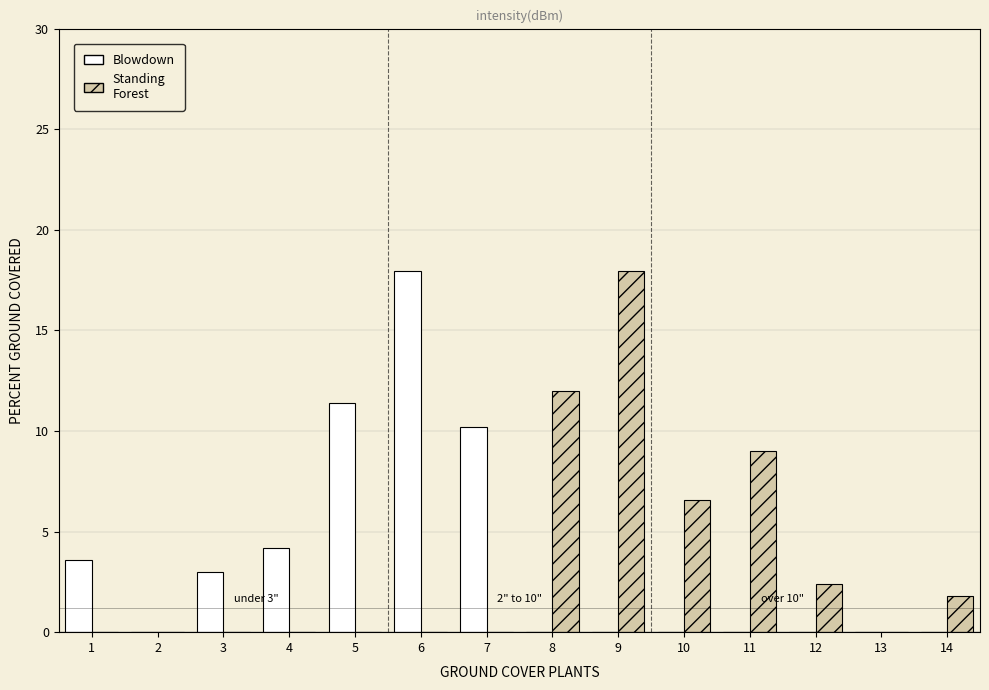

Reading left to right, list all the values displayed in this chart.

Blowdown: 1=3.6	2=0.0	3=3.0	4=4.2	5=11.4	6=18.0	7=10.2	8=0.0	9=0.0	10=0.0	11=0.0	12=0.0	13=0.0	14=0.0
Standing Forest: 1=0.0	2=0.0	3=0.0	4=0.0	5=0.0	6=0.0	7=0.0	8=12.0	9=18.0	10=6.6	11=9.0	12=2.4	13=0.0	14=1.8